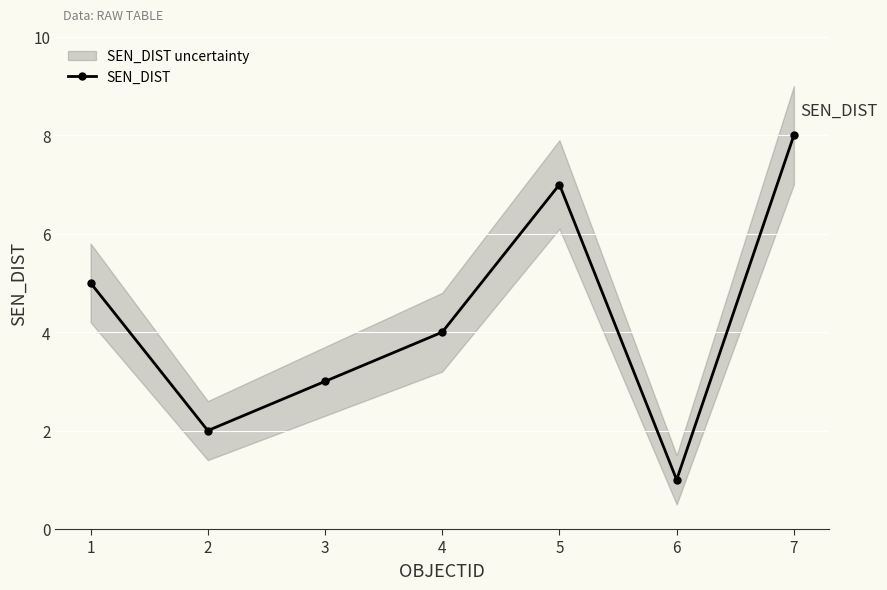

At which label is the value closest to 4?

4